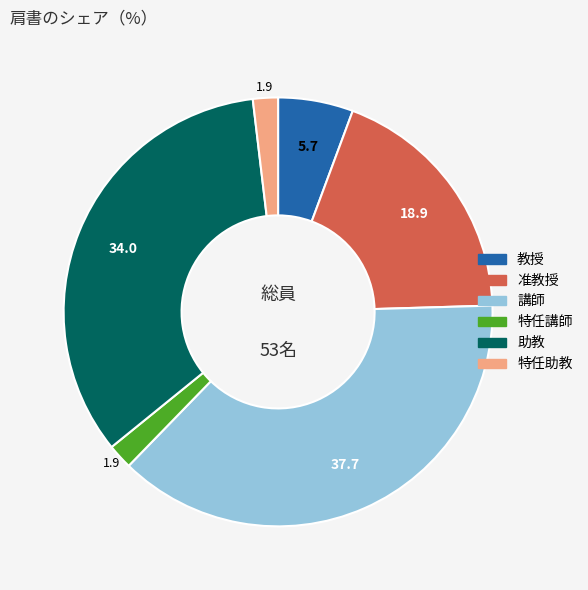

Which category has the biggest portion of the pie?

講師